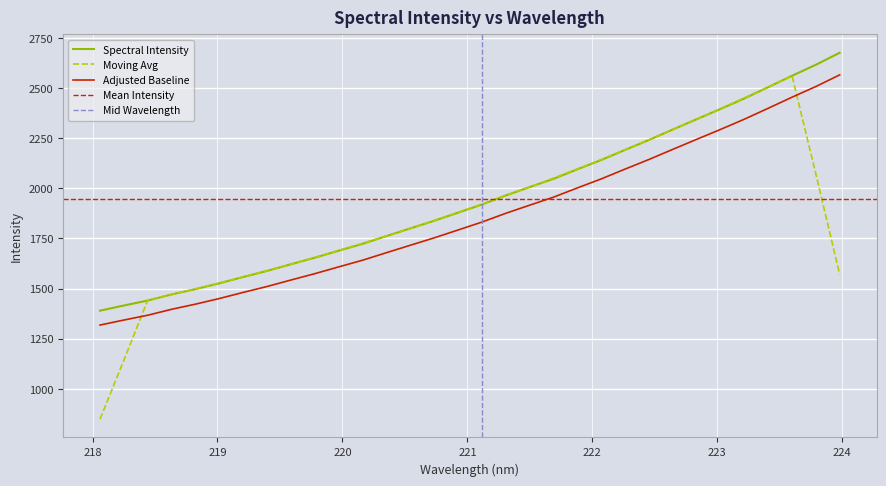

What is the ratio of the value at 223.7895 to the value at 220.7354?

1.4